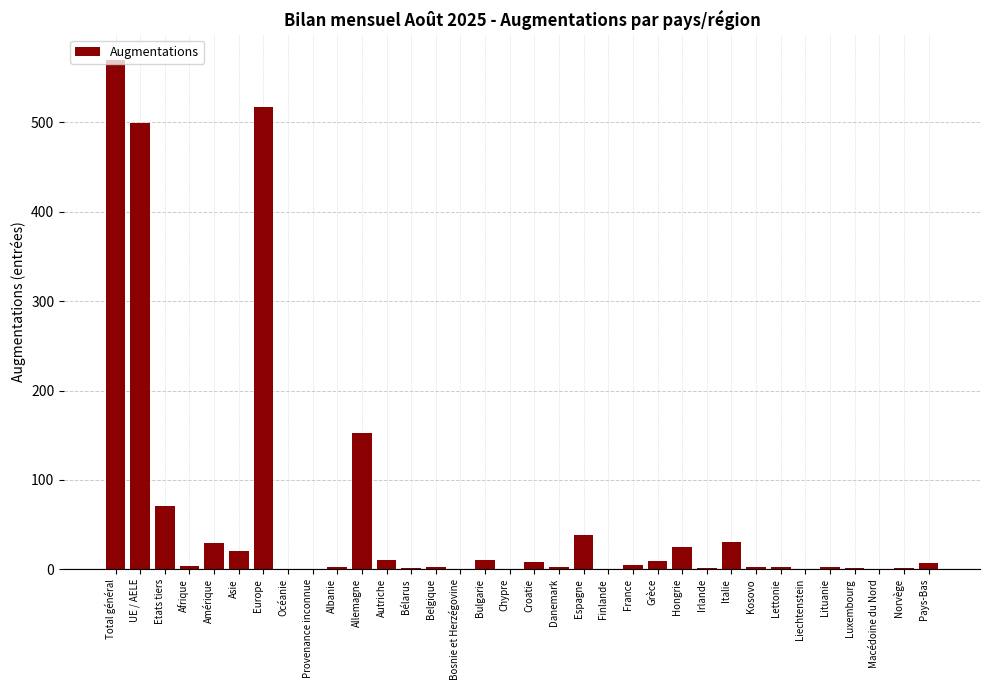

Where is the data nearest to the value 285?

Allemagne